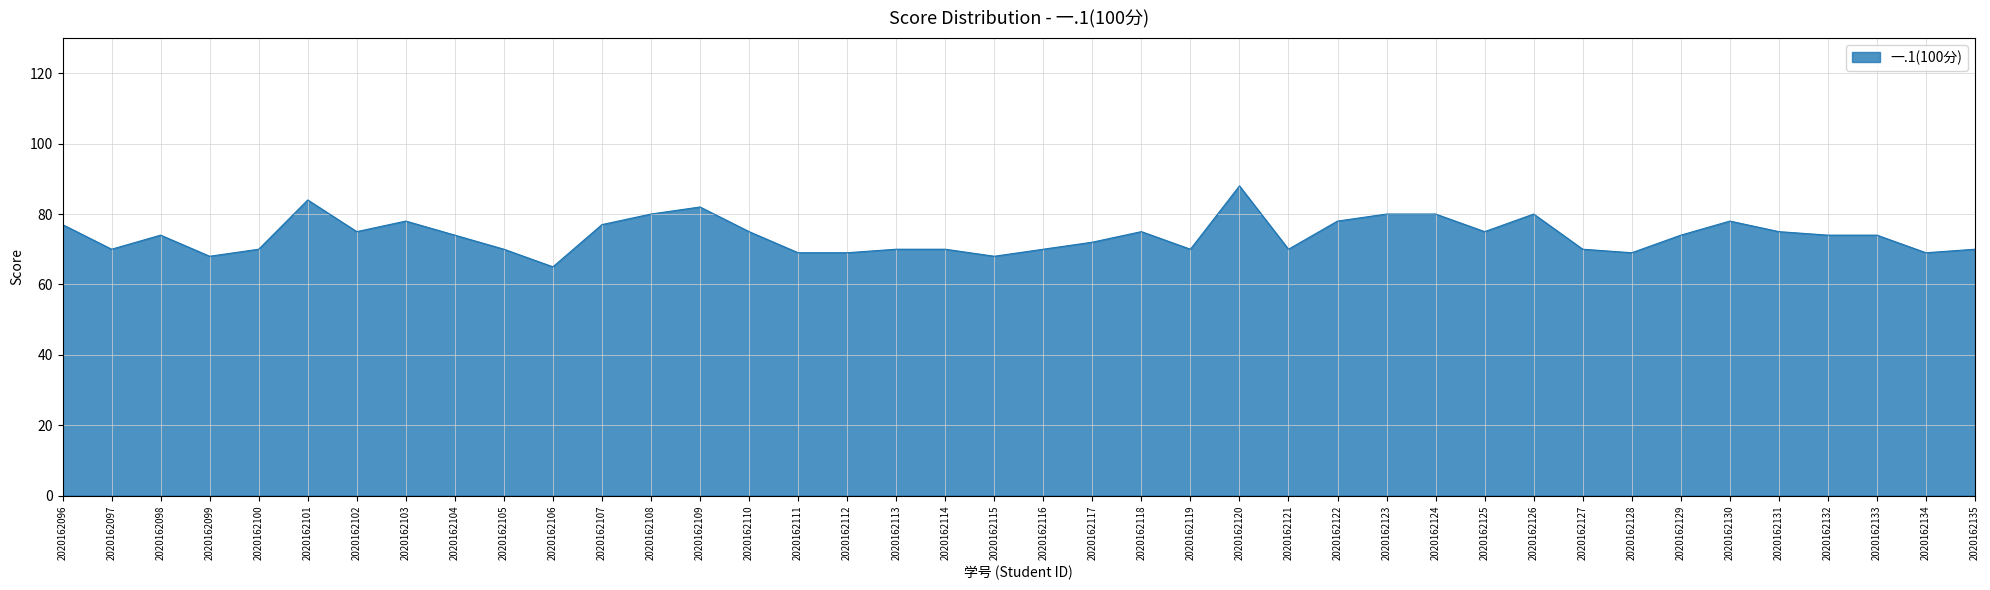

Reading right to left, transcribe all the data shown in this chart.

70	69	74	74	75	78	74	69	70	80	75	80	80	78	70	88	70	75	72	70	68	70	70	69	69	75	82	80	77	65	70	74	78	75	84	70	68	74	70	77